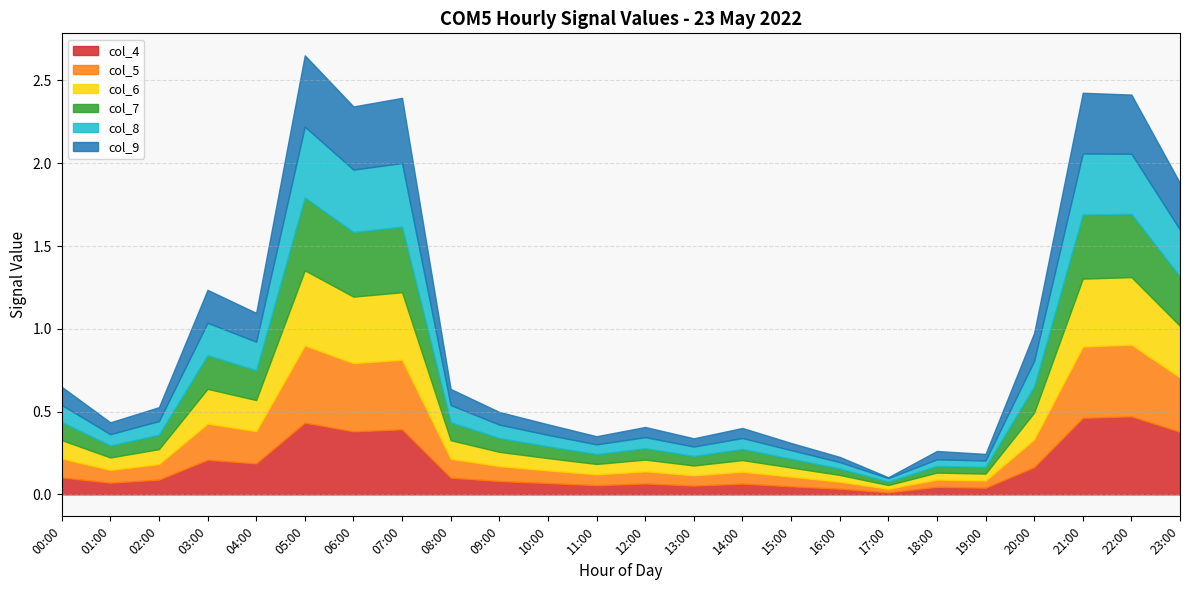

What is the difference between the highest and lowest values at 22:00?

0.1